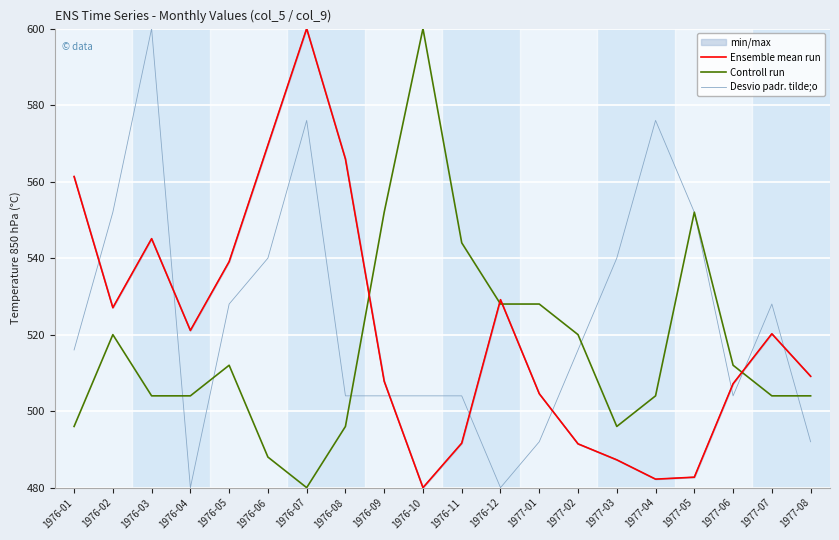

Where is Desvio padr. tilde;o nearest to the value 540?

1976-06